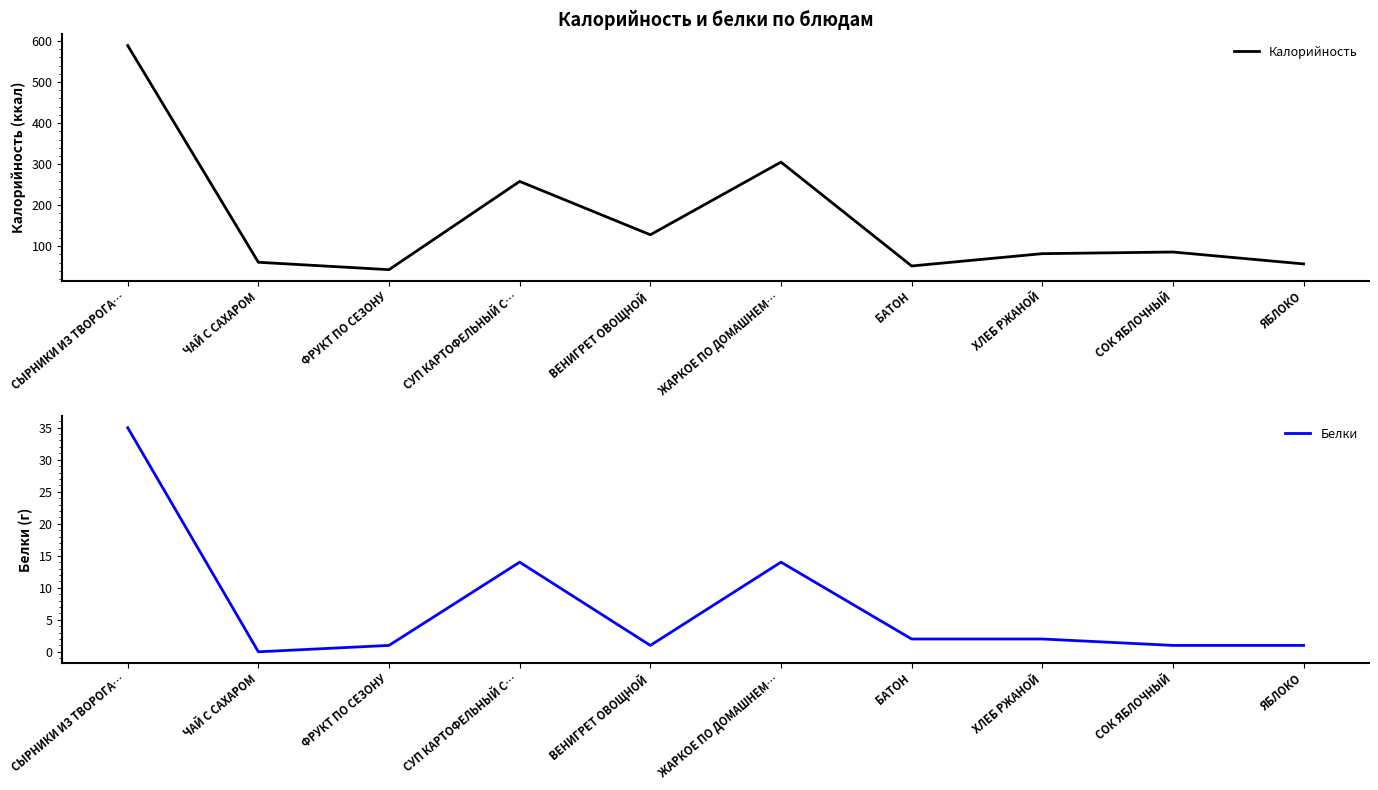

Is the value of Калорийность at ВЕНИГРЕТ ОВОЩНОЙ greater than the value of Белки at ХЛЕБ РЖАНОЙ?

Yes